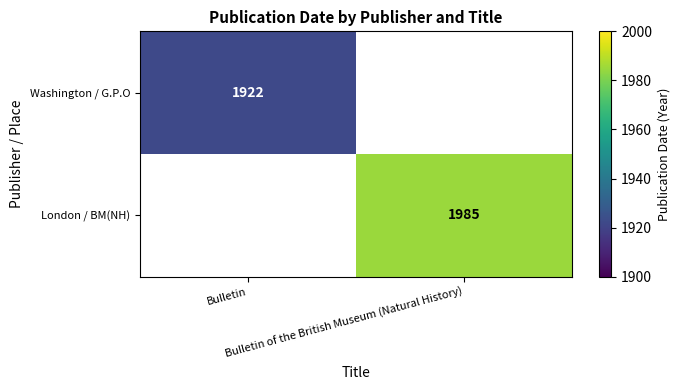

Which label corresponds to the largest value in the chart?

Bulletin of the British Museum (Natural History)